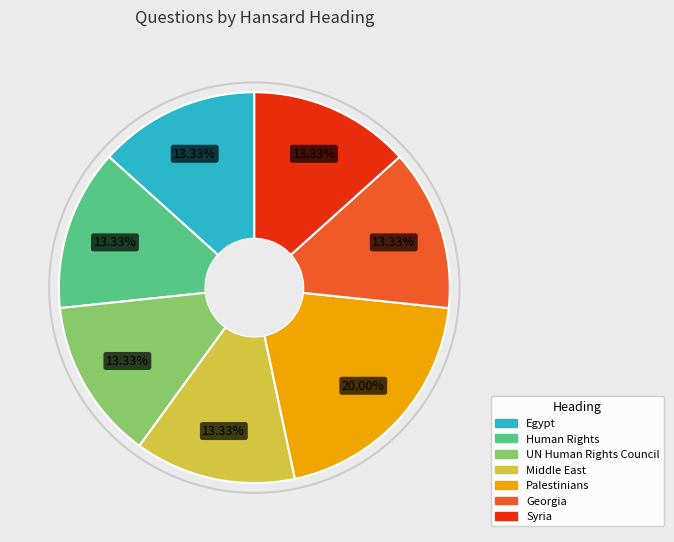

What percentage is NOT represented by UN Human Rights Council?

86.7%